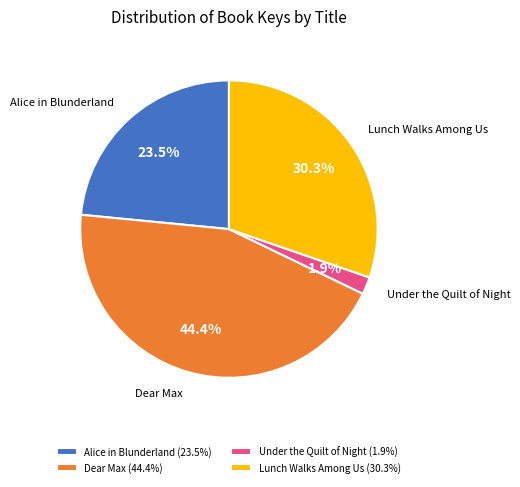

Is it true that Under the Quilt of Night is 2% of the pie?

True